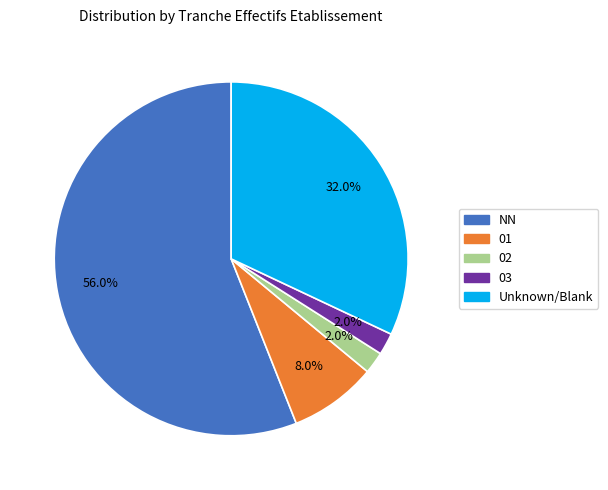

Which category accounts for the majority?

NN